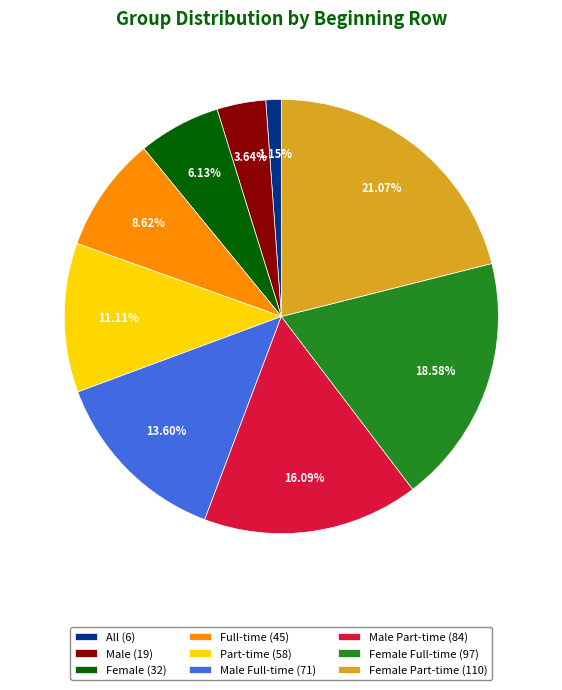

To the nearest percent, what is the difference between the largest and smallest slice percentages?

20%